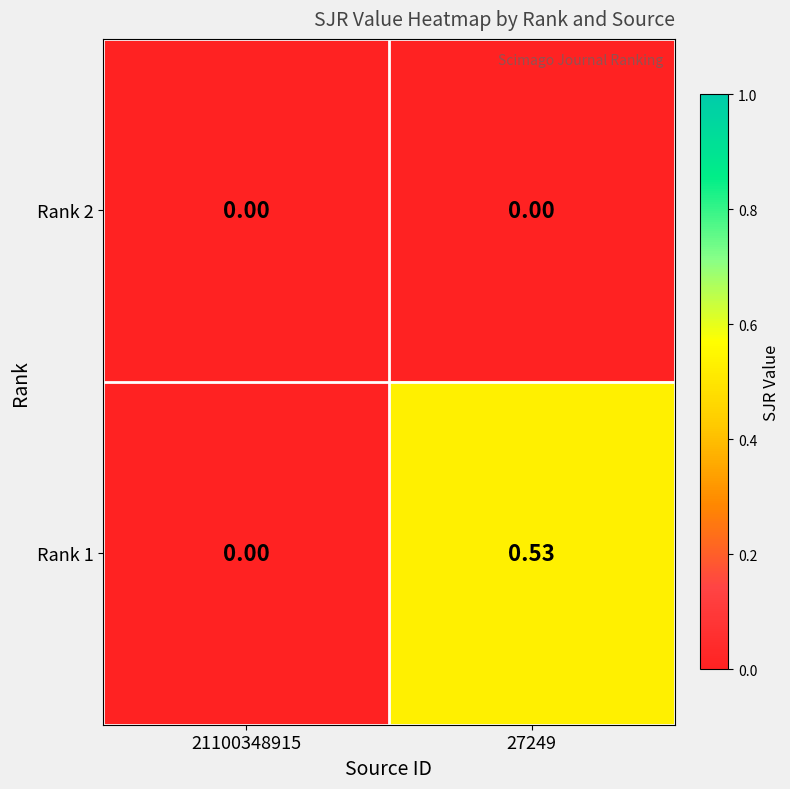

Is the value of Rank 1 at 27249 greater than the value of Rank 2 at 21100348915?

Yes